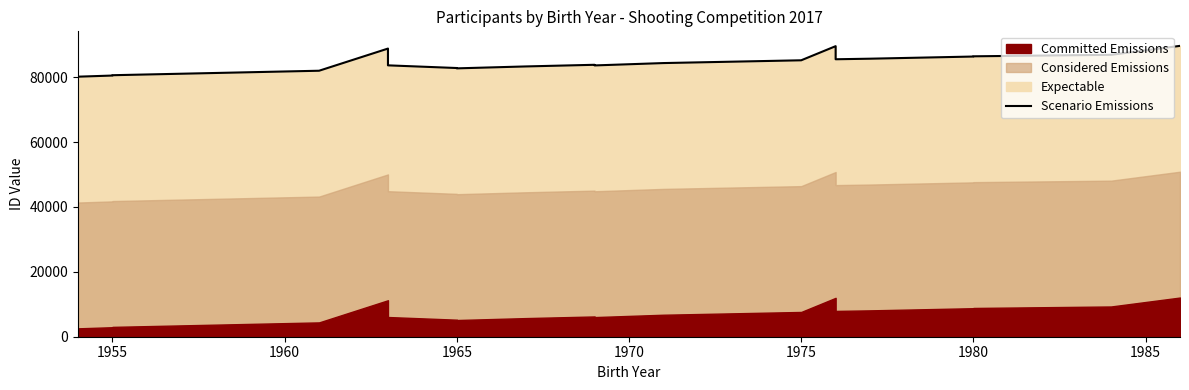

How many categories are shown in the chart?

20